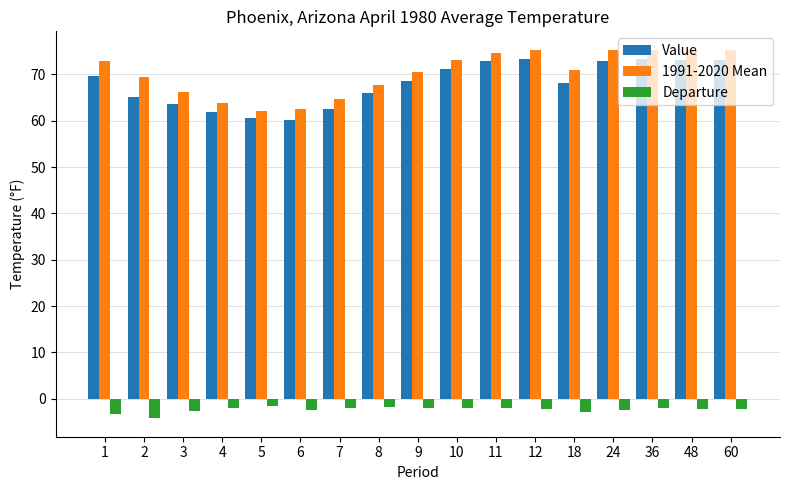

Is it true that 1991-2020 Mean equals 75.2 at 60?

True